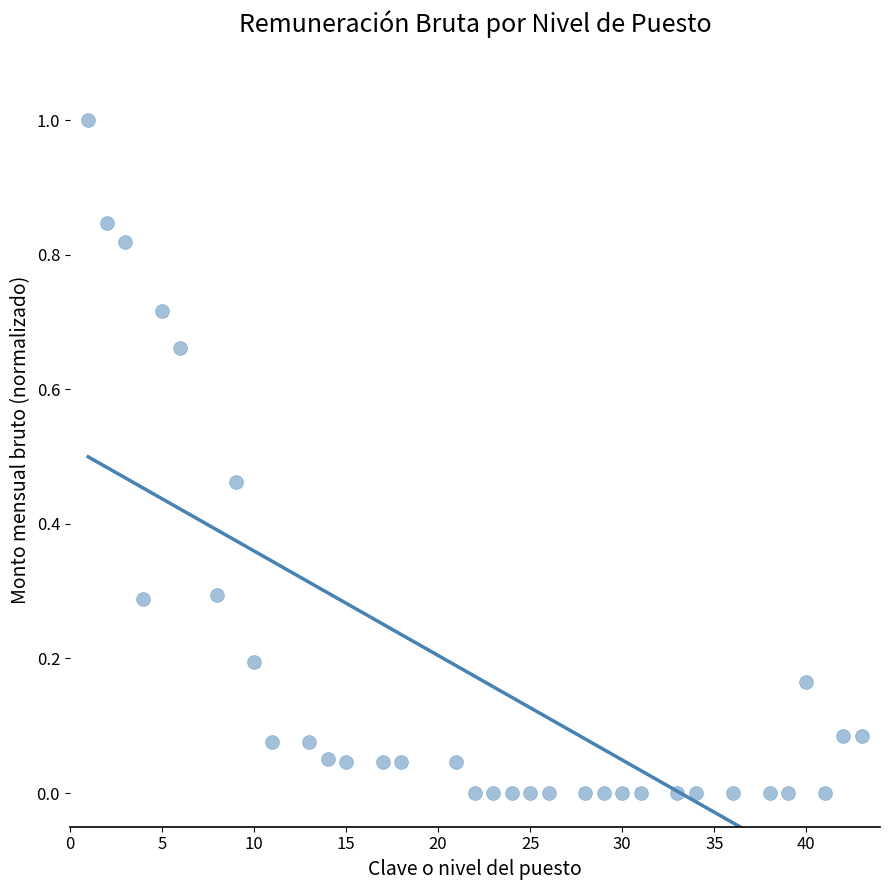

What is the range of X values (max minus min)?

42.0